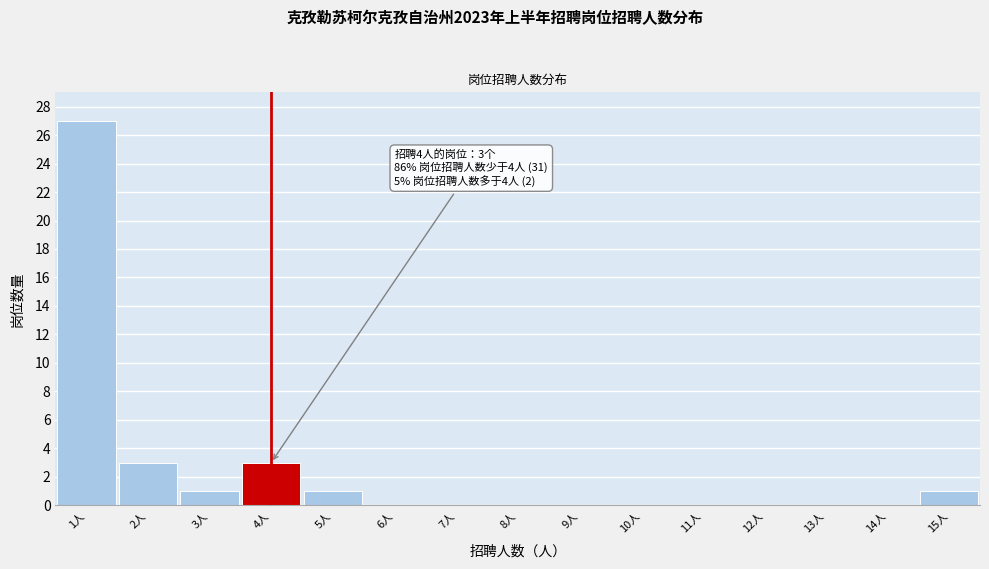

Reading left to right, list all the values displayed in this chart.

1人=27	2人=3	3人=1	4人=3	5人=1	6人=0	7人=0	8人=0	9人=0	10人=0	11人=0	12人=0	13人=0	14人=0	15人=1